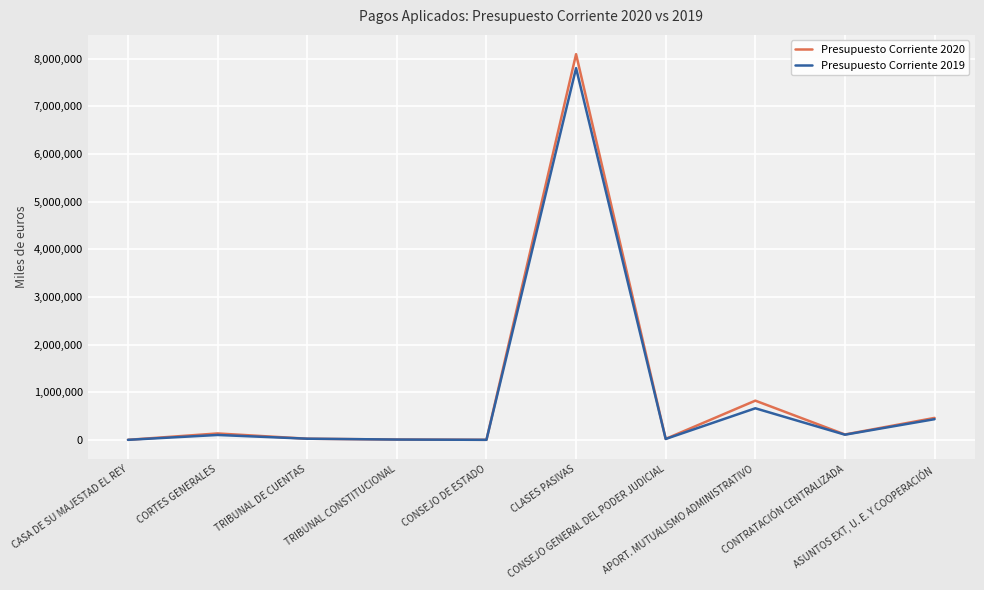

Read the Presupuesto Corriente 2020 value at CORTES GENERALES.

137852